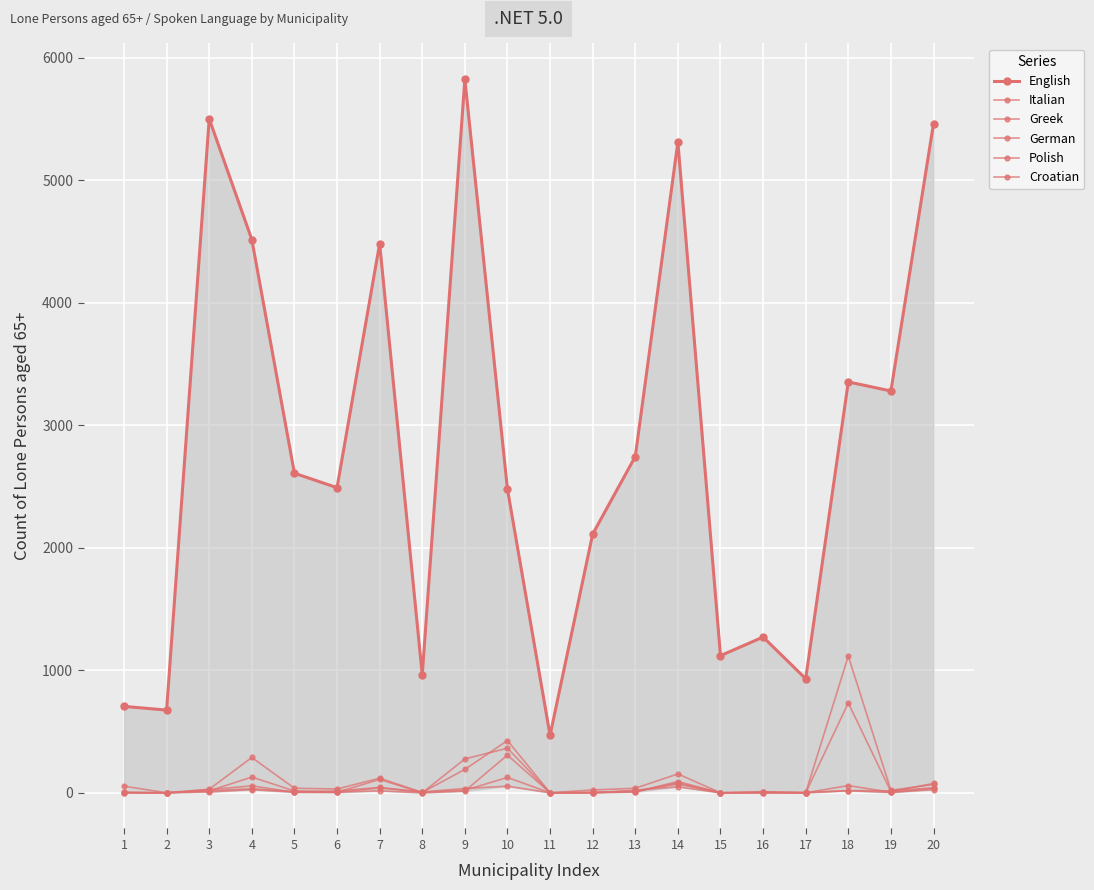

At how many categories does at least one series exceed 552?

19